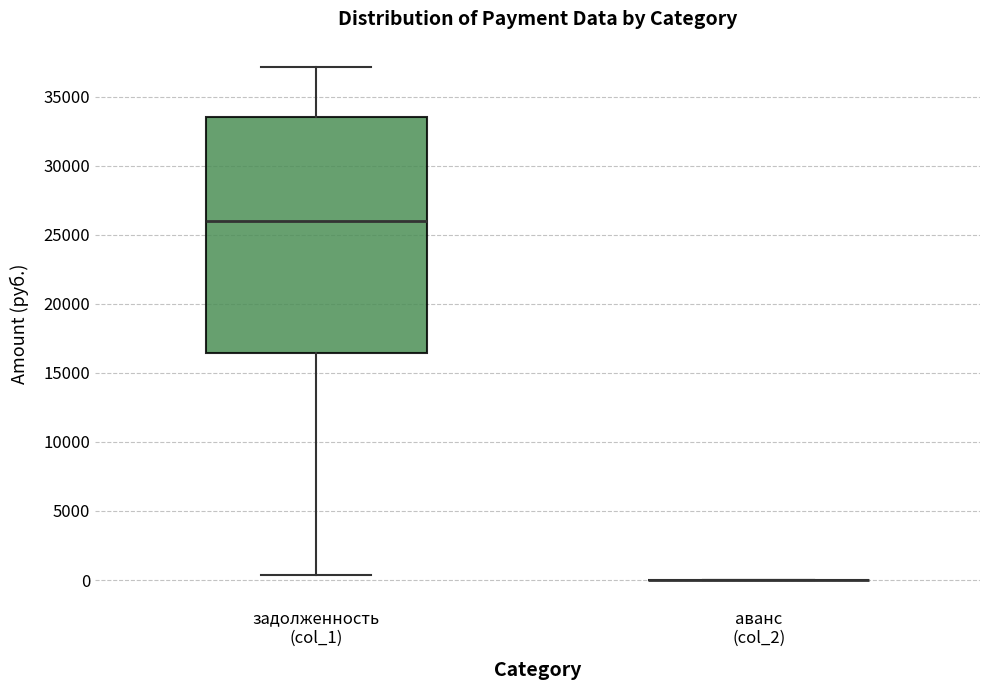

Where is the lower edge of the box for задолженность (col_1) on the y-axis? The values are not printed on the chart, so give them approximately, as read against the axis.

16500